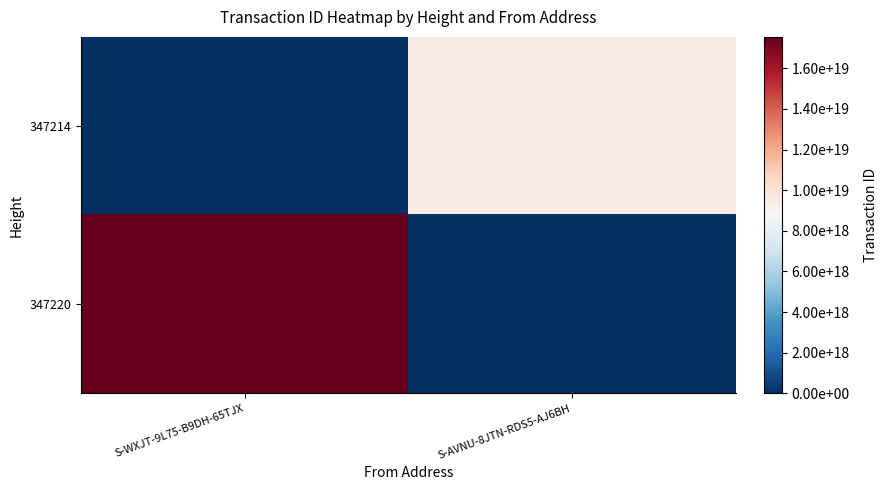

Rank the series by their maximum value, from highest to lowest.

347220, 347214